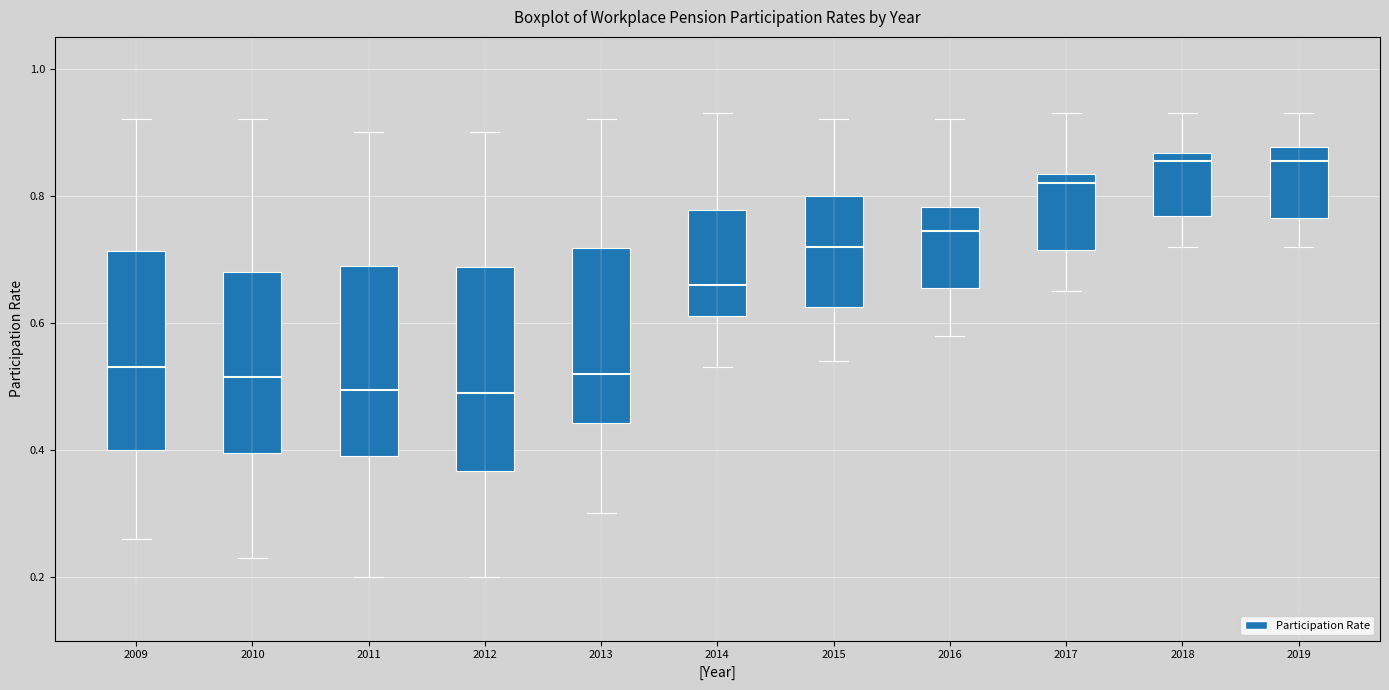

Where does the lower whisker of the box at x = 2016 end on the y-axis? The values are not printed on the chart, so give them approximately, as read against the axis.

0.58